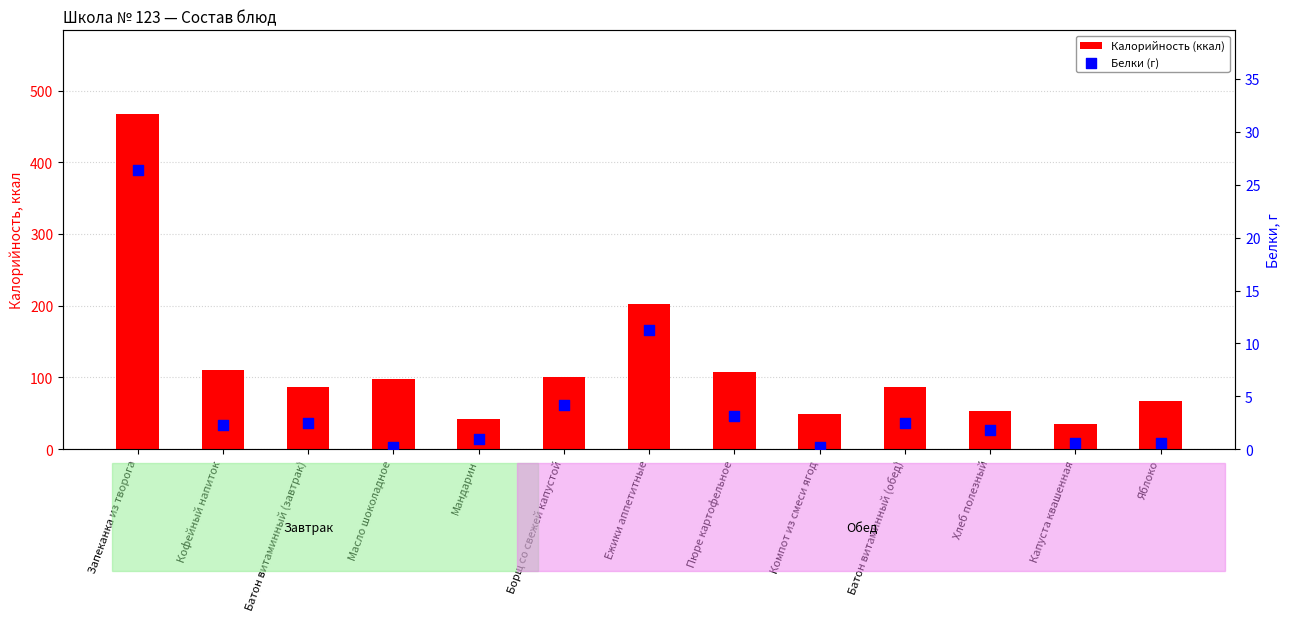

Which series has the widest spread of Y values?

Калорийность (ккал)